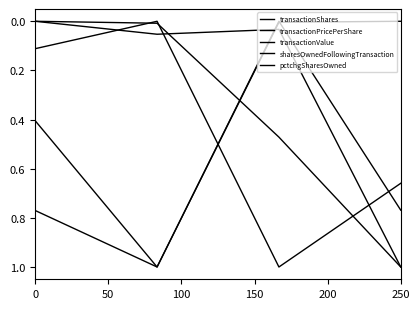

Reading left to right, what are all the values shown in this chart?

transactionShares: 0.0	0.0	0.5	1.0
transactionPricePerShare: 0.8	1.0	0.0	0.0
transactionValue: 0.4	1.0	0.0	0.8
sharesOwnedFollowingTransaction: 0.1	0.0	1.0	0.7
pctchgSharesOwned: 0.0	0.1	0.0	1.0